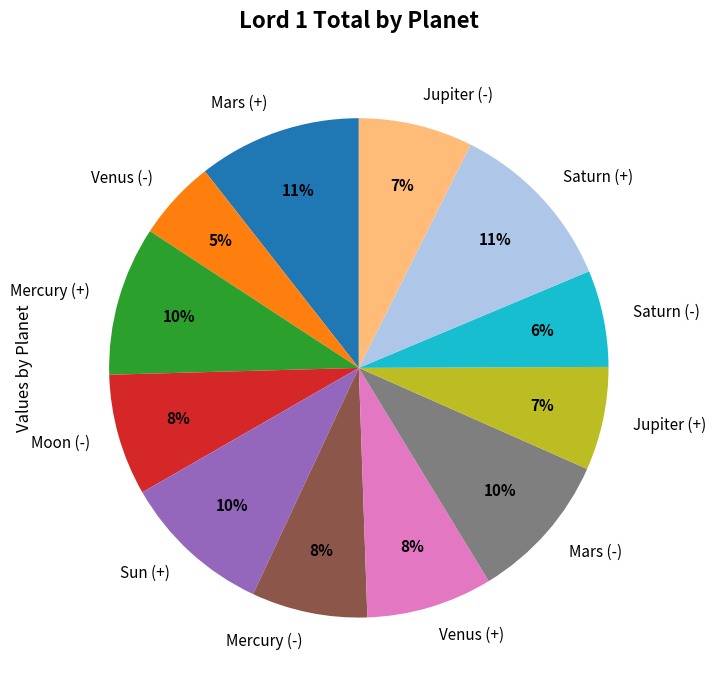

Do Mars (-) and Mercury (-) together represent more than half of the pie?

No